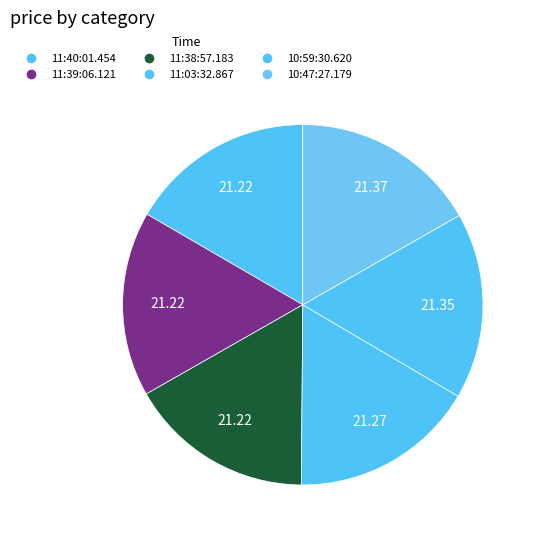

What percentage is NOT represented by 11:40:01.454?

83.4%